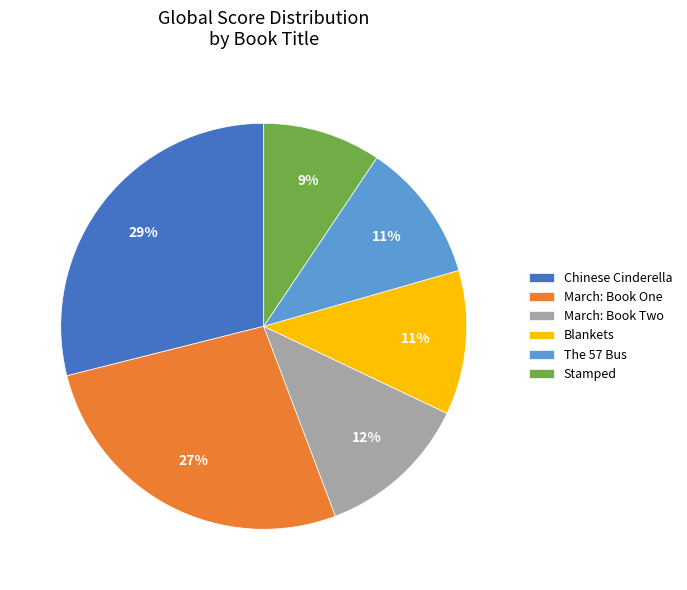

To the nearest percent, what percentage of the pie is March: Book Two?

12%